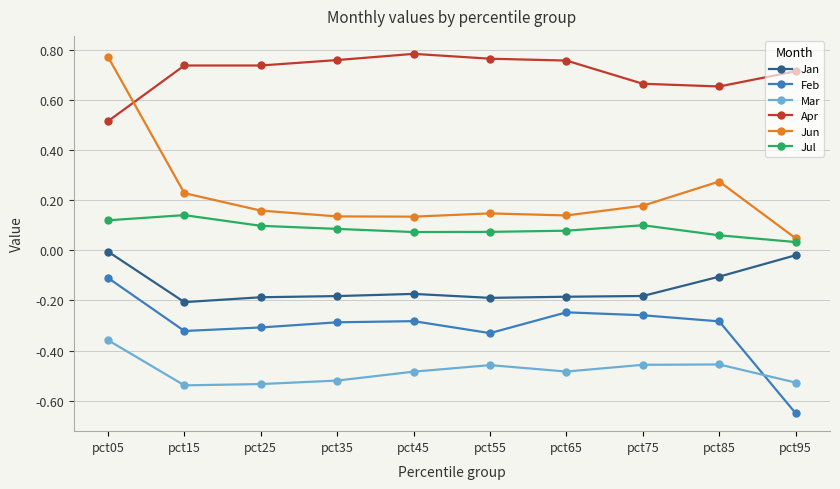

True or false: Mar has a value of -0.5 at pct25.

True